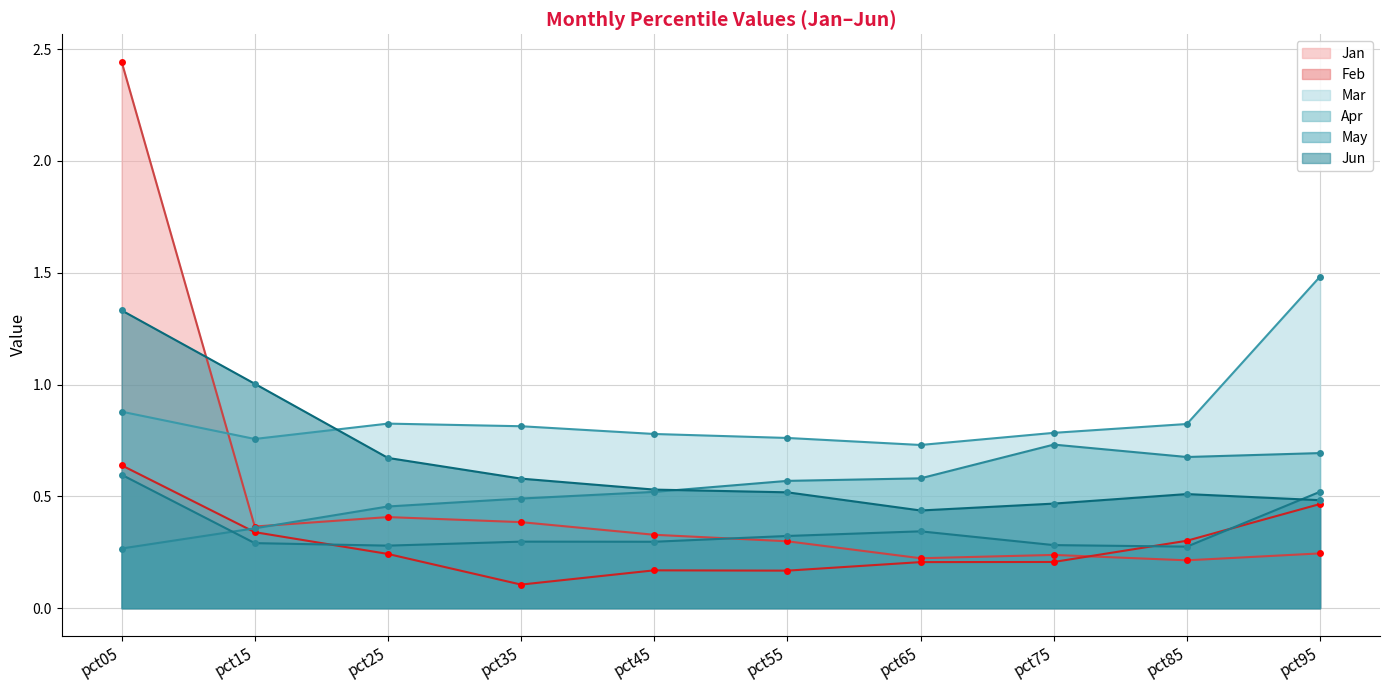

List the series in order of their peak value, lowest first.

May, Feb, Apr, Jun, Mar, Jan